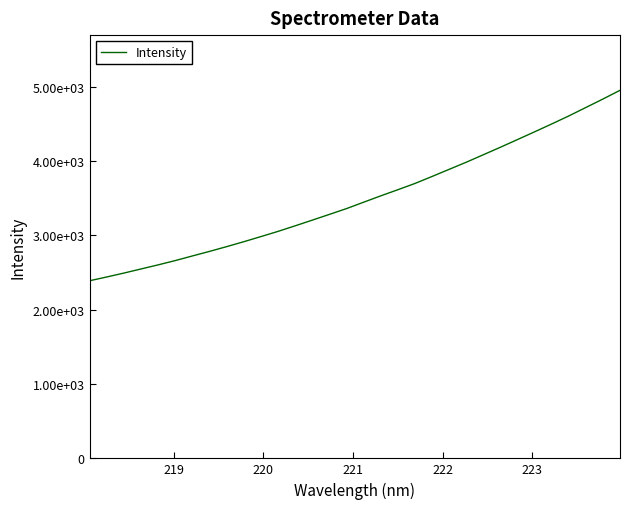

Is this an area chart (filled region under the line)?

No